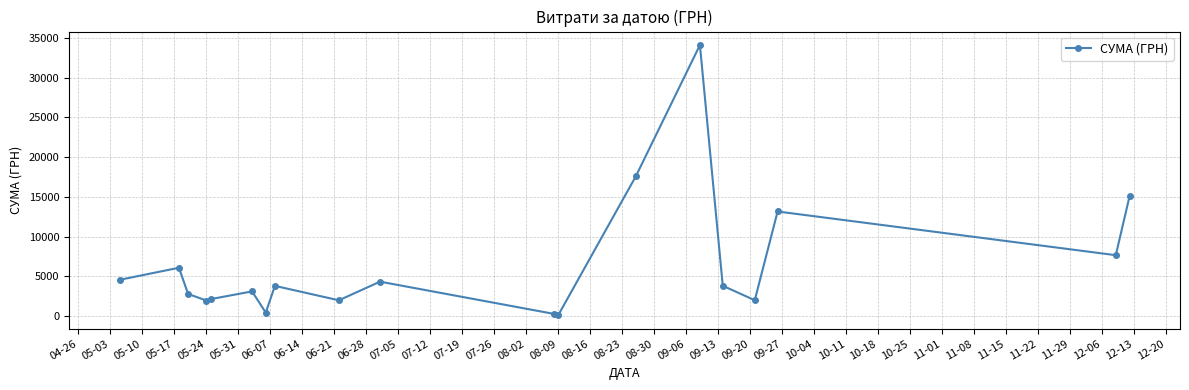

How many interior local valleys (lower than both neighbors) does the data have?

6